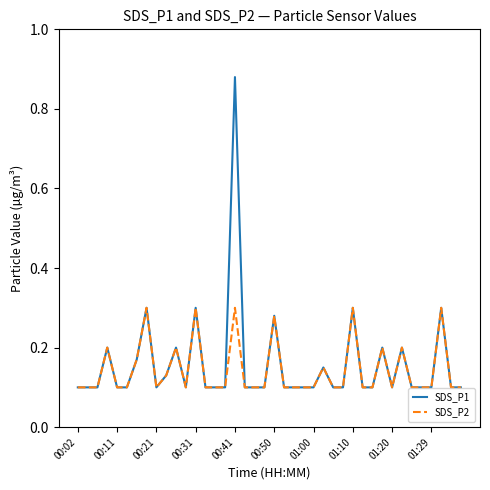

Rank the series by their maximum value, from lowest to highest.

SDS_P2, SDS_P1